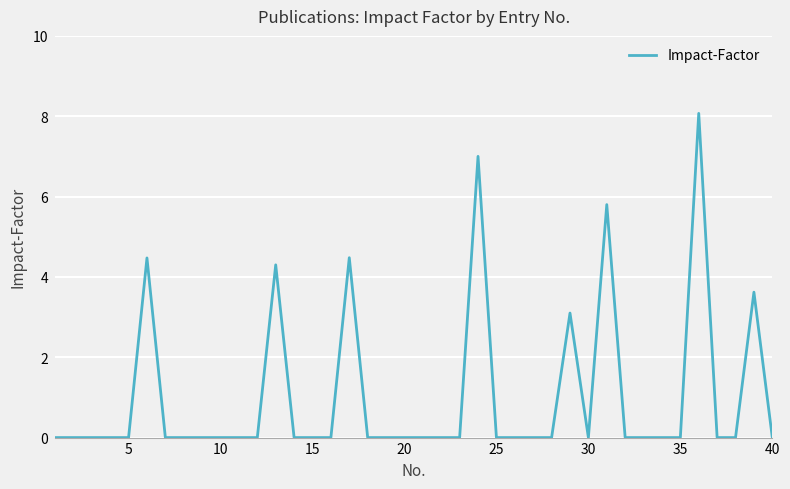

Count the number of categories in the chart.

40